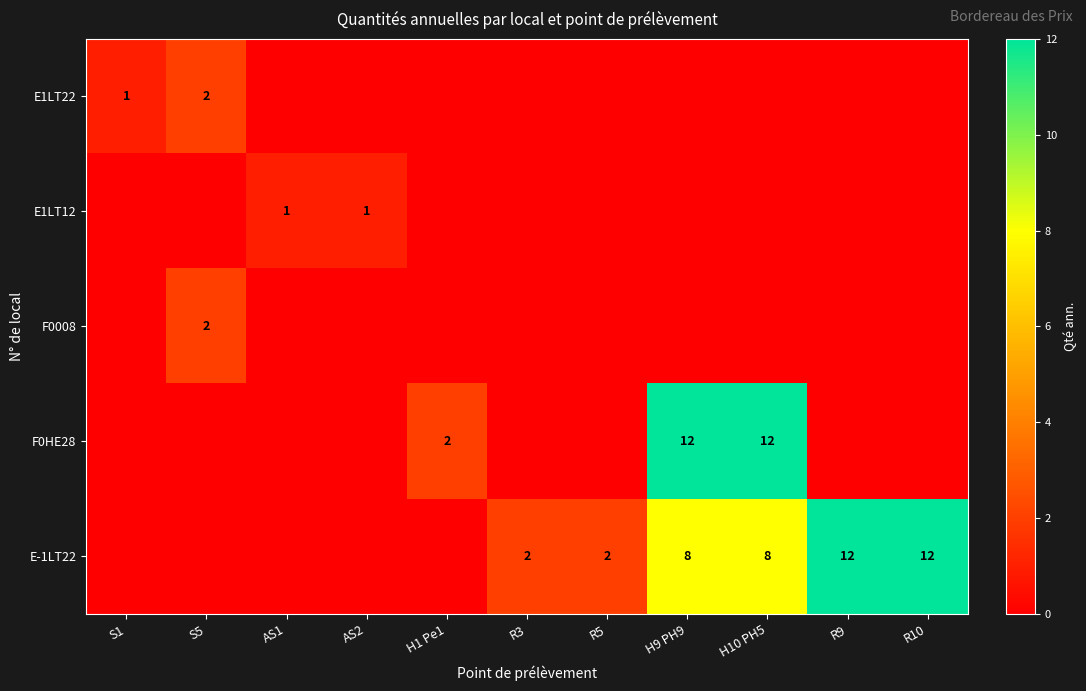

The value of F0008 at S5 is 2. True or false?

True